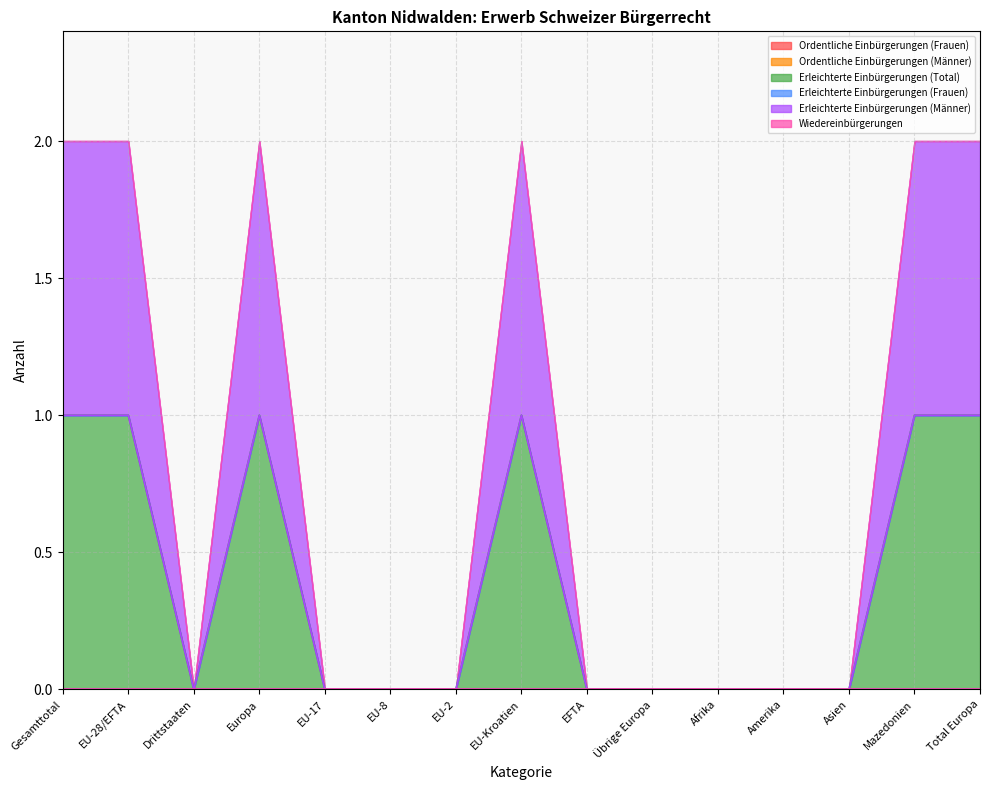

What is the label of the 1st point from the left?

Gesamttotal